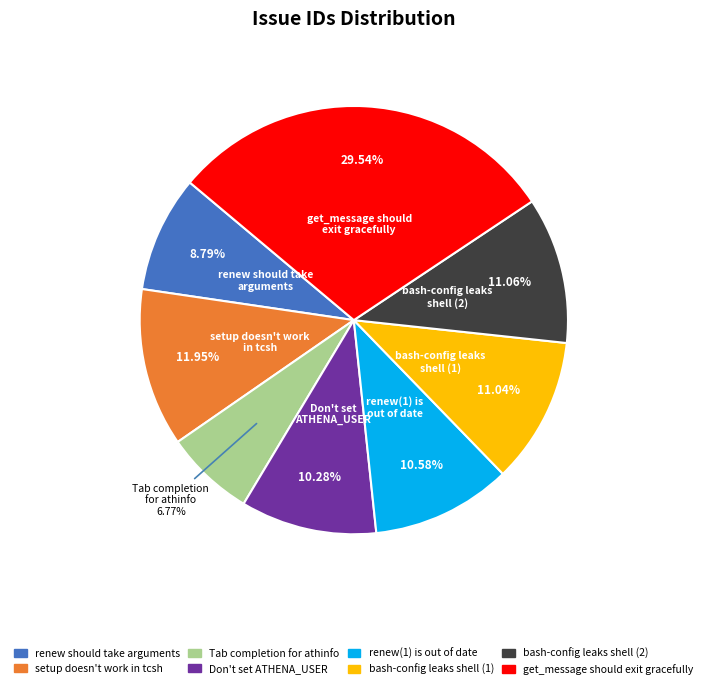

How many slices are in this pie chart?

8